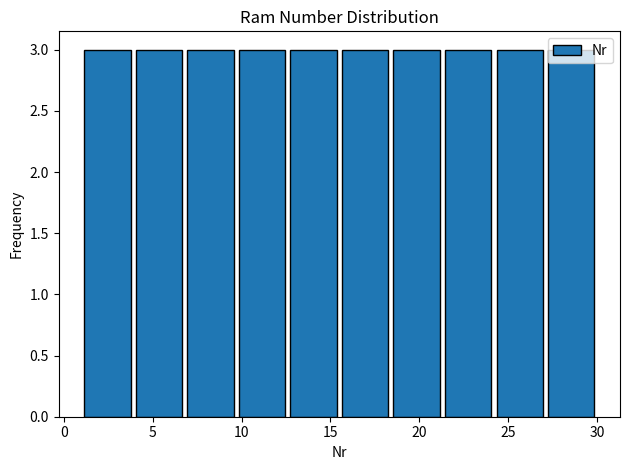

Reading left to right, transcribe this chart: for each bar, give the range it covers on the x-axis and its height. Neither the bar edges nor the heights are printed on the chart, so give them approximately, as read against the axes.

1.0 to 3.9: 3
3.9 to 6.8: 3
6.8 to 9.7: 3
9.7 to 12.6: 3
12.6 to 15.5: 3
15.5 to 18.4: 3
18.4 to 21.3: 3
21.3 to 24.2: 3
24.2 to 27.1: 3
27.1 to 30.0: 3